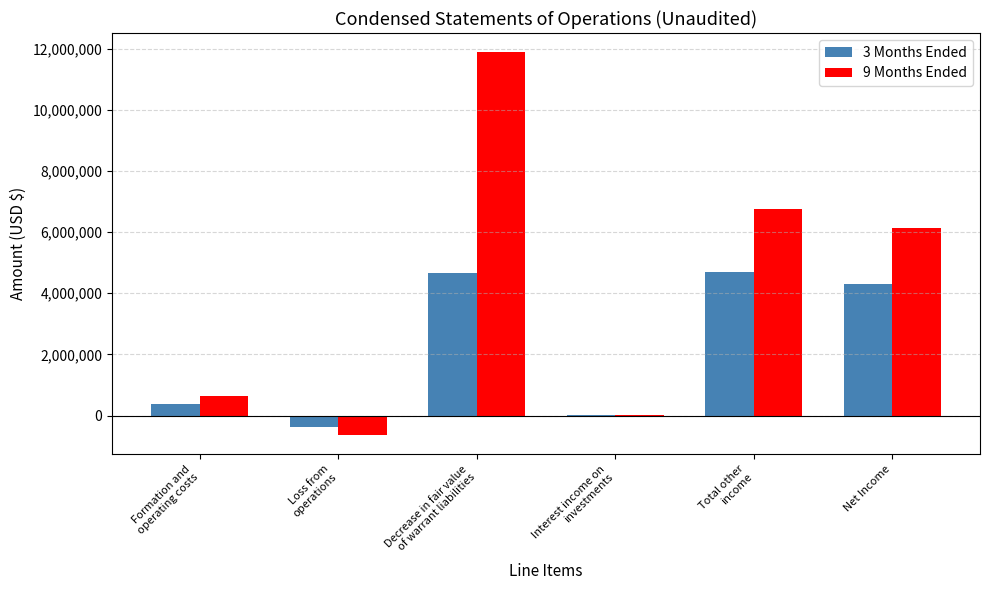

Which series has the largest total across all categories?

9 Months Ended